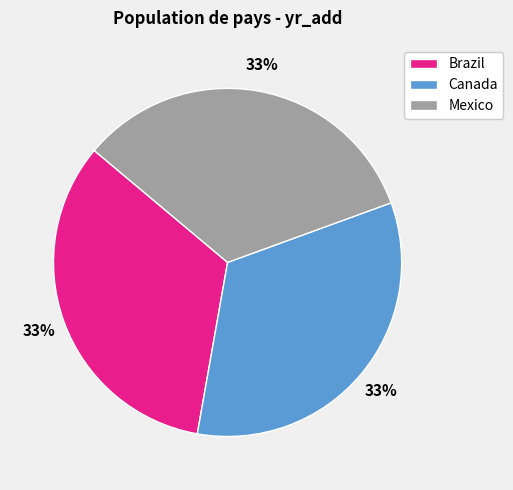

Approximately how many times larger is the value at Canada compared to Mexico?

1.0